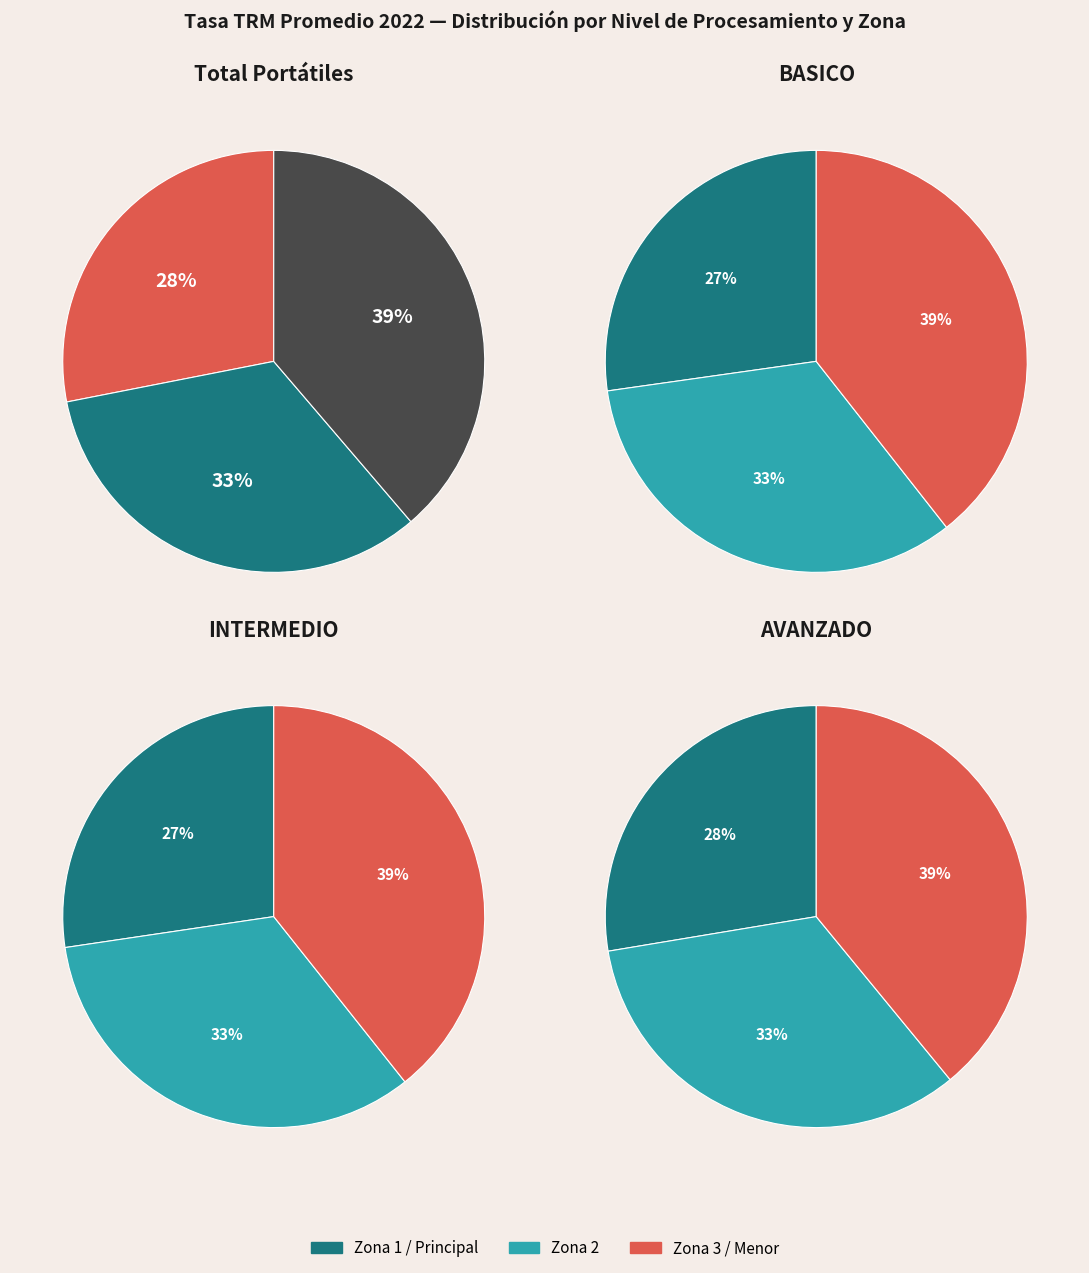

Is there any slice that represents more than half of the pie?

No